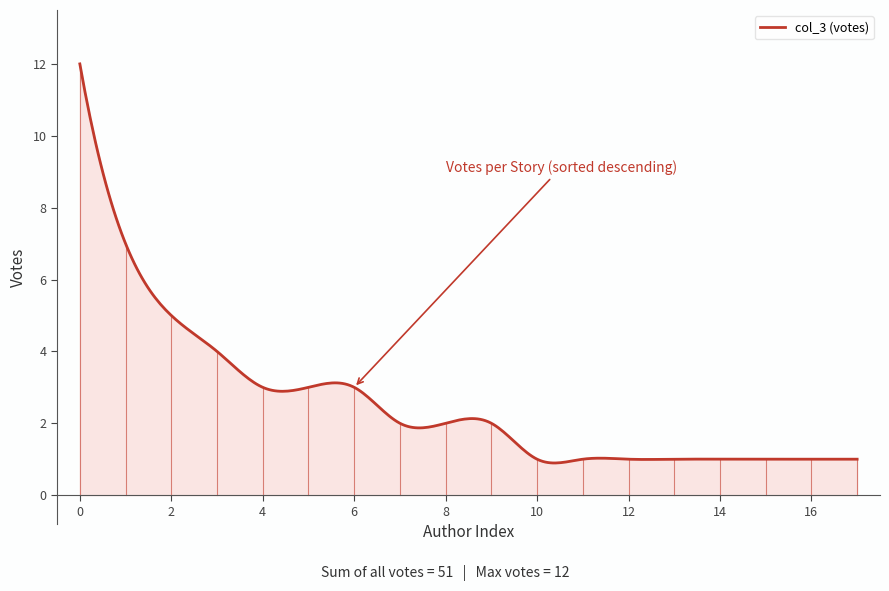

What is the greatest value displayed?

12.0